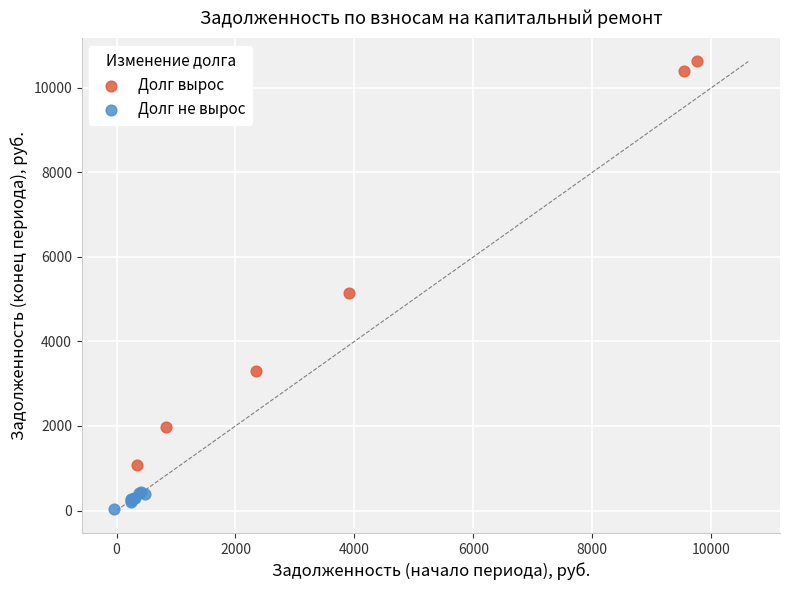

Which series contains the highest Y value?

Долг вырос